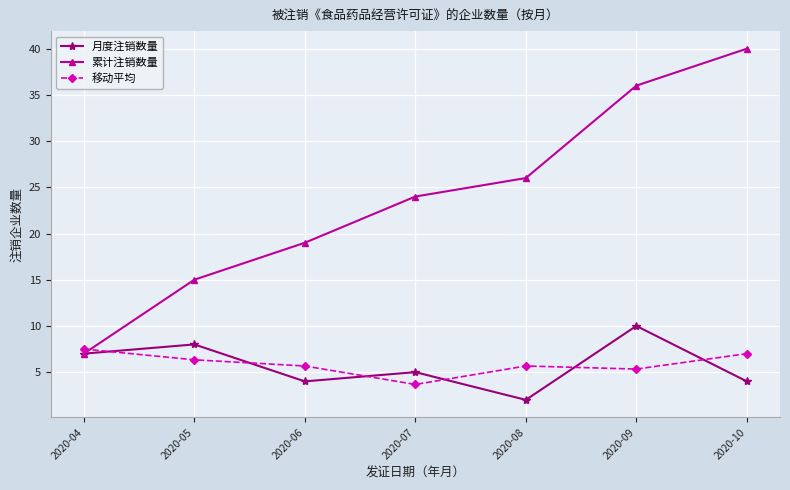

True or false: 累计注销数量 has more than 0 points higher than both neighbors.

False